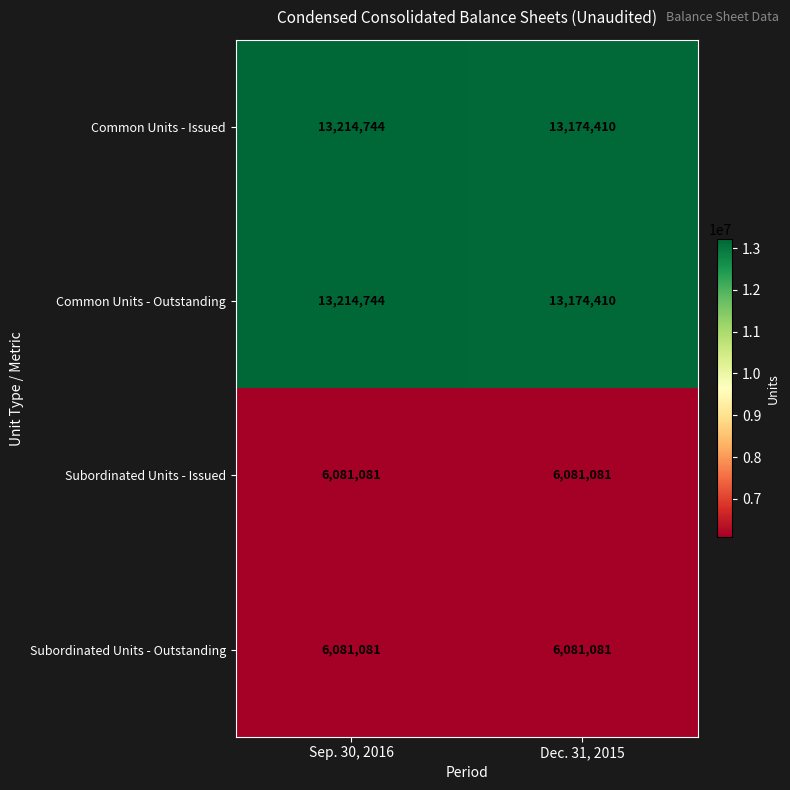

What is the difference between the maximum and minimum values in the Common Units - Outstanding series?

40334